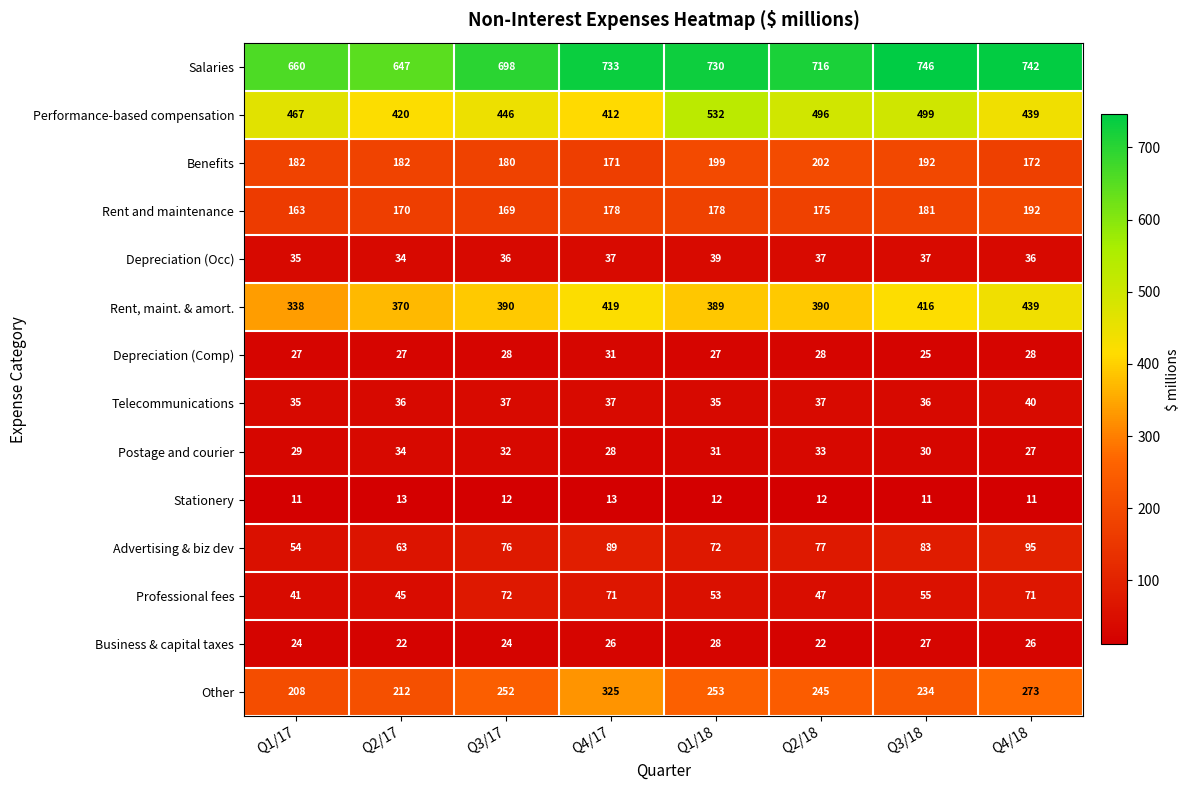

What is the greatest value displayed?

746